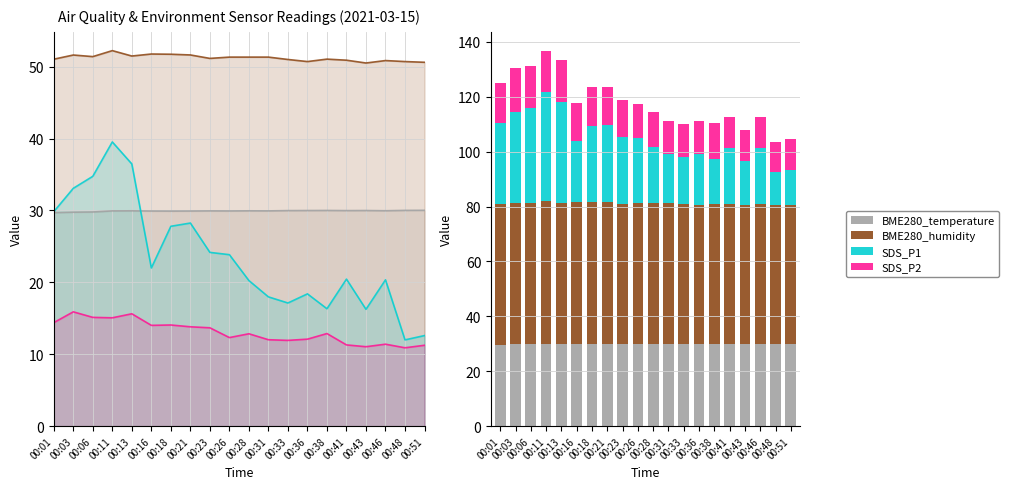

How many bars are there in total?

80